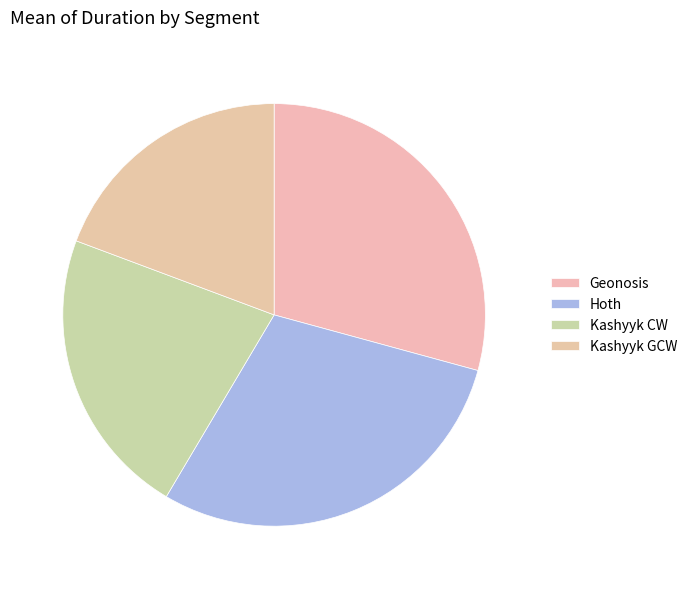

What is the total percentage of Geonosis and Hoth?

58.5%